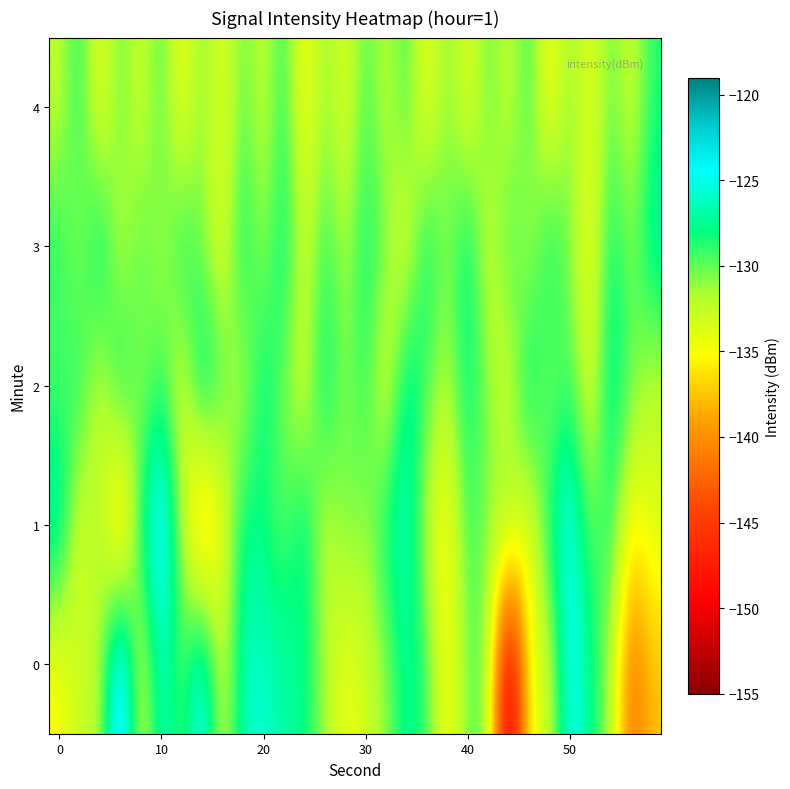

What is the greatest value displayed?

-119.9